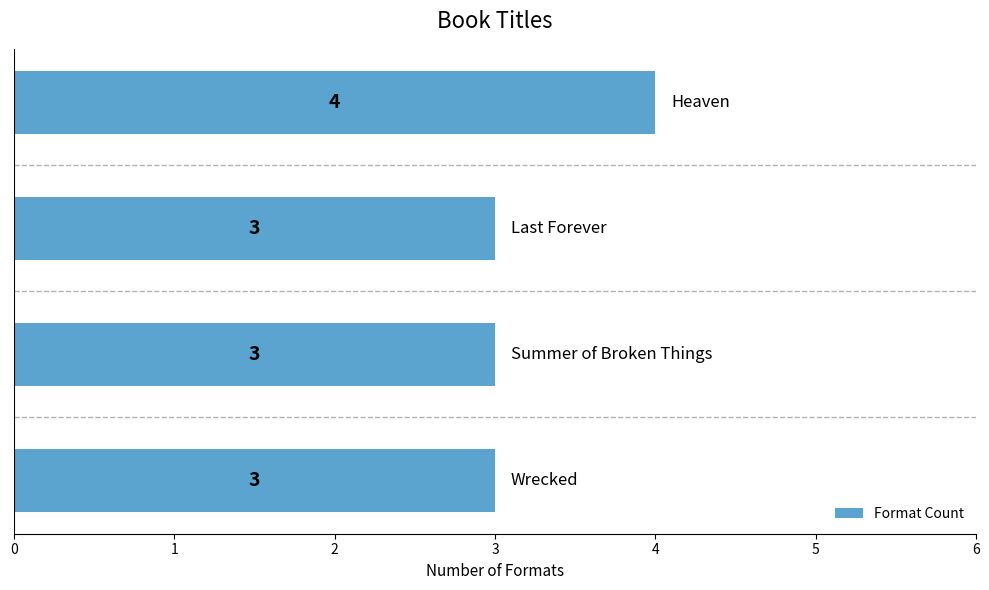

What is the maximum value shown in the chart?

4